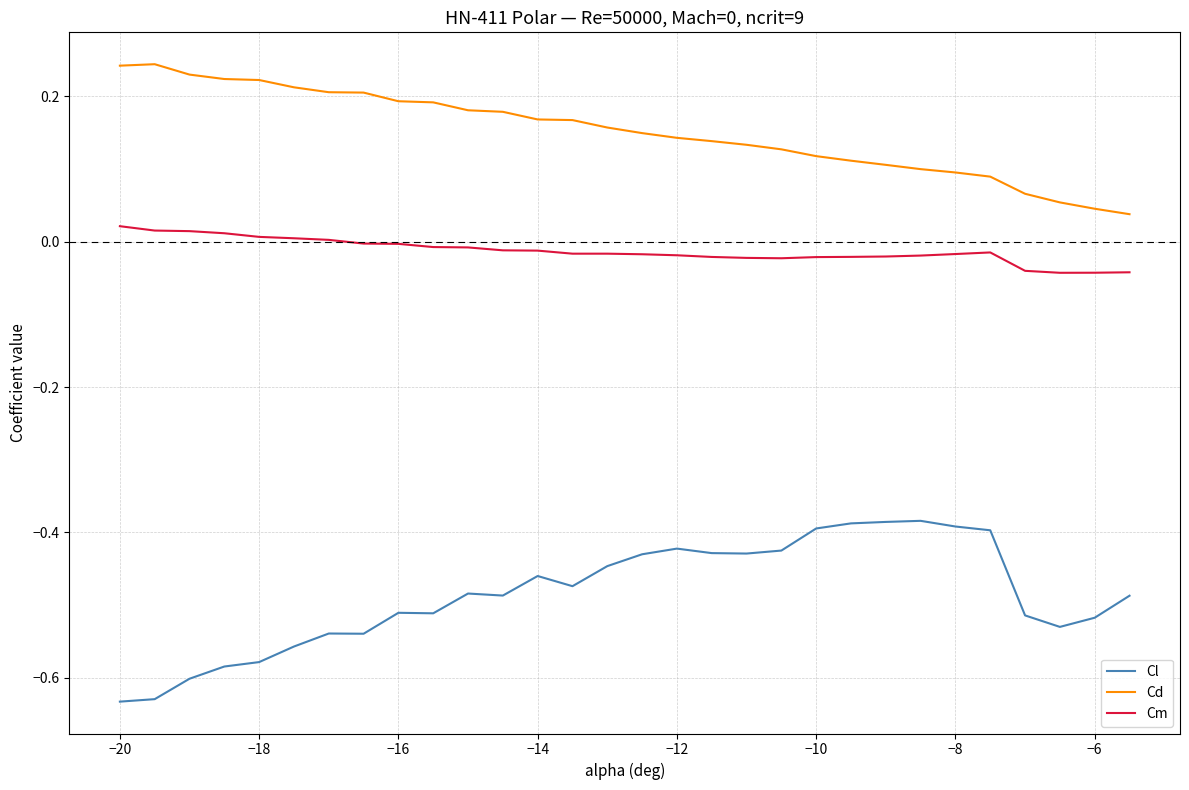

Is this an area chart (filled region under the line)?

No